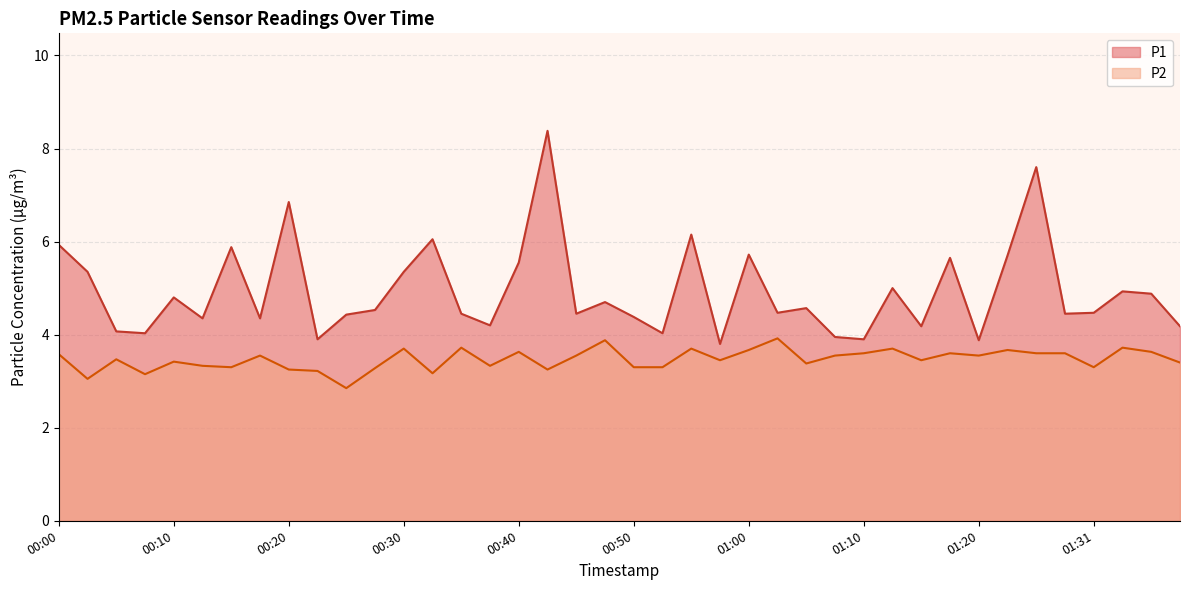

Reading left to right, list all the values displayed in this chart.

P1: 00:00=5.9	00:03=5.3	00:05=4.1	00:08=4.0	00:10=4.8	00:13=4.3	00:15=5.9	00:18=4.3	00:20=6.8	00:23=3.9	00:25=4.4	00:28=4.5	00:30=5.3	00:33=6.0	00:35=4.5	00:37=4.2	00:40=5.5	00:42=8.4	00:45=4.5	00:47=4.7	00:50=4.4	00:52=4.0	00:55=6.2	00:57=3.8	01:00=5.7	01:02=4.5	01:05=4.6	01:07=4.0	01:10=3.9	01:12=5.0	01:15=4.2	01:17=5.7	01:20=3.9	01:22=5.7	01:25=7.6	01:28=4.5	01:31=4.5	01:34=4.9	01:36=4.9	01:39=4.2
P2: 00:00=3.6	00:03=3.0	00:05=3.5	00:08=3.1	00:10=3.4	00:13=3.3	00:15=3.3	00:18=3.5	00:20=3.2	00:23=3.2	00:25=2.9	00:28=3.3	00:30=3.7	00:33=3.2	00:35=3.7	00:37=3.3	00:40=3.6	00:42=3.2	00:45=3.5	00:47=3.9	00:50=3.3	00:52=3.3	00:55=3.7	00:57=3.5	01:00=3.7	01:02=3.9	01:05=3.4	01:07=3.5	01:10=3.6	01:12=3.7	01:15=3.5	01:17=3.6	01:20=3.5	01:22=3.7	01:25=3.6	01:28=3.6	01:31=3.3	01:34=3.7	01:36=3.6	01:39=3.4